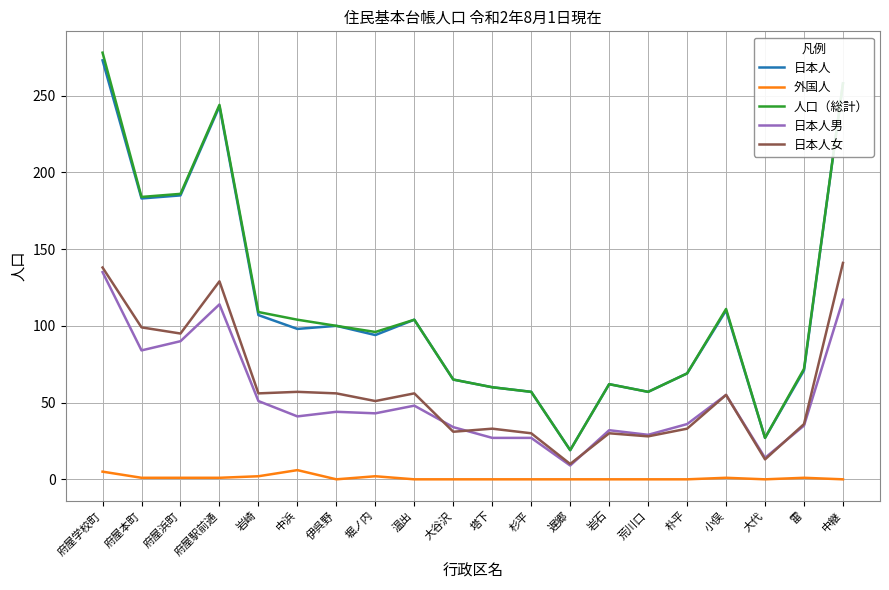

How many lines are shown in the chart?

5